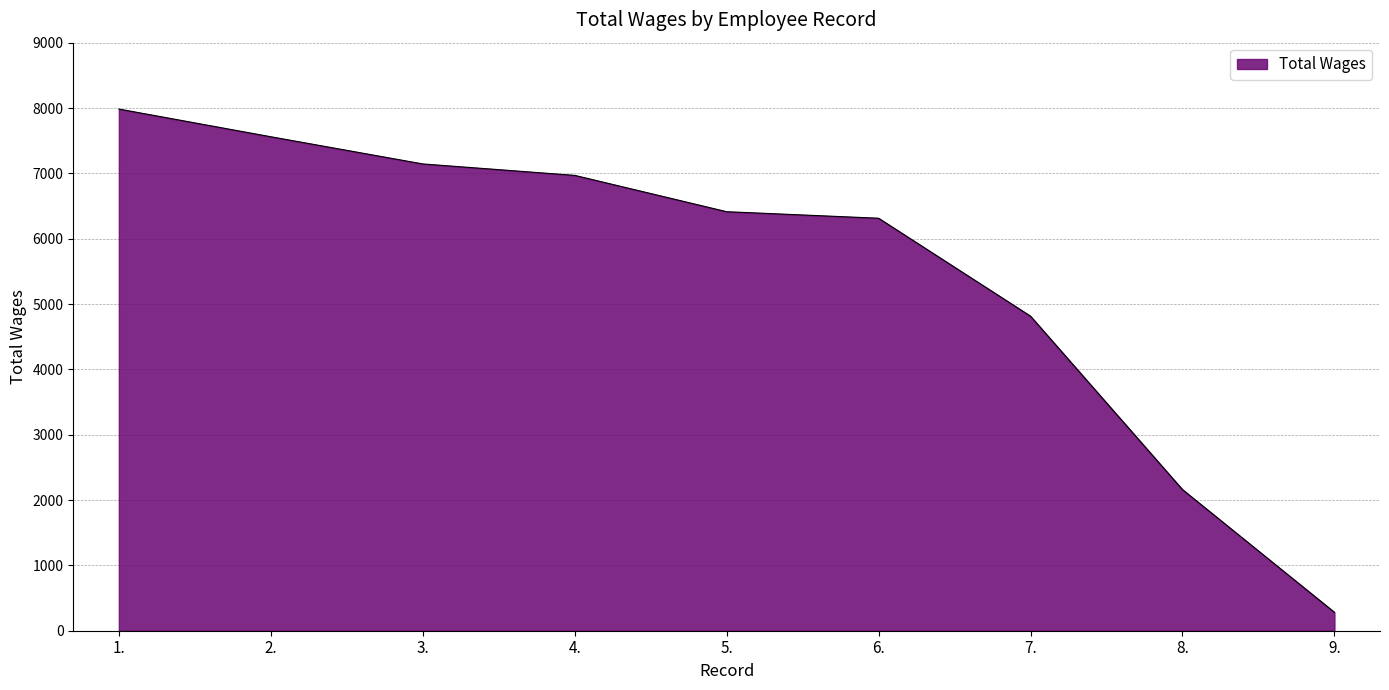

Which label corresponds to the largest value in the chart?

1.